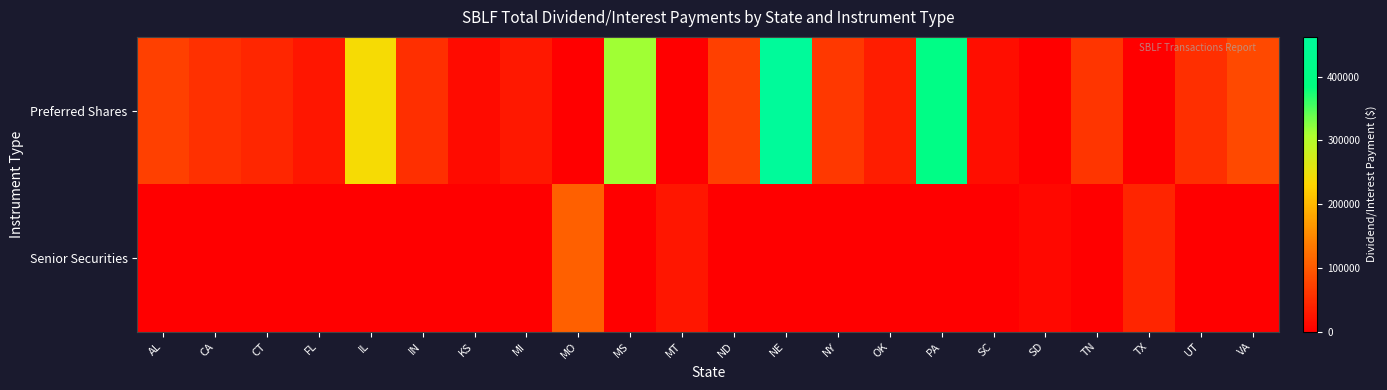

Rank the series by their average value, from lowest to highest.

Senior Securities, Preferred Shares